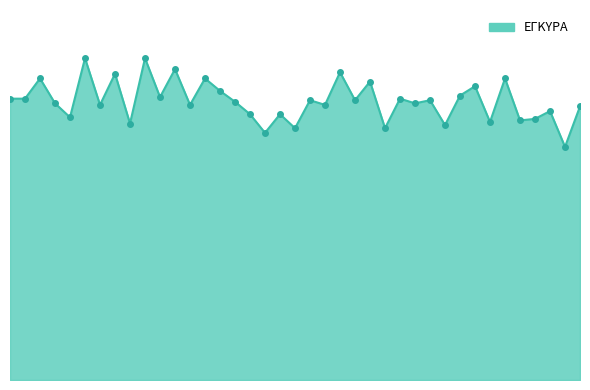

At which category does the data reach its first local valley?

4